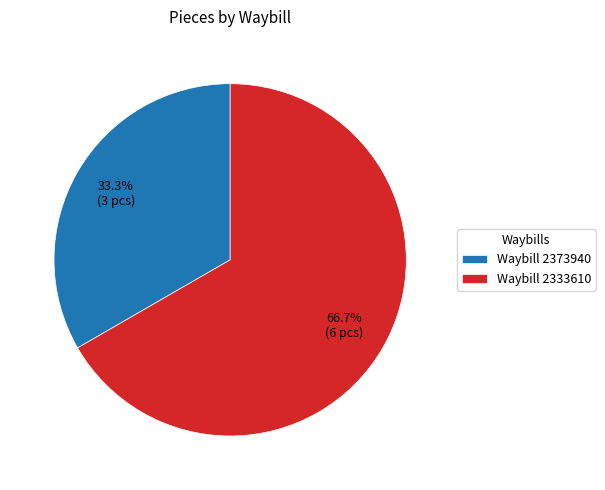

Which slice represents more than half of the pie?

Waybill 2333610